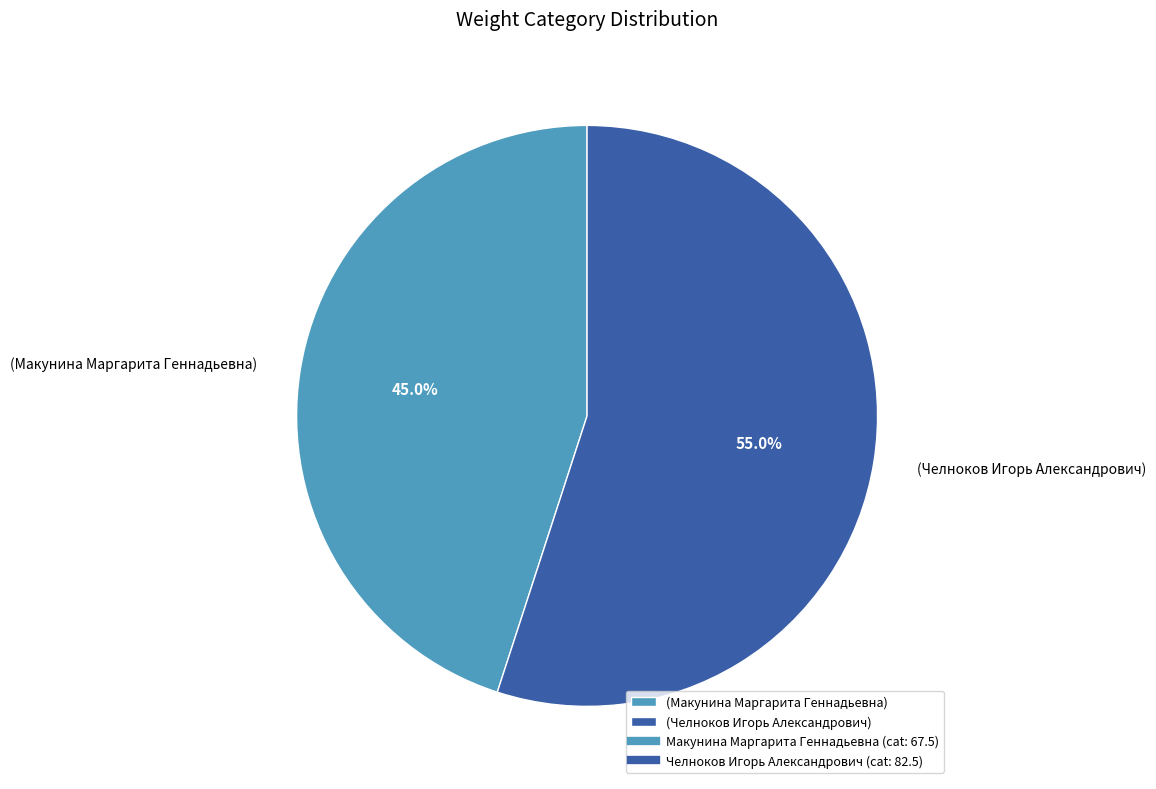

Which has a higher value, (Макунина Маргарита Геннадьевна) or (Челноков Игорь Александрович)?

(Челноков Игорь Александрович)